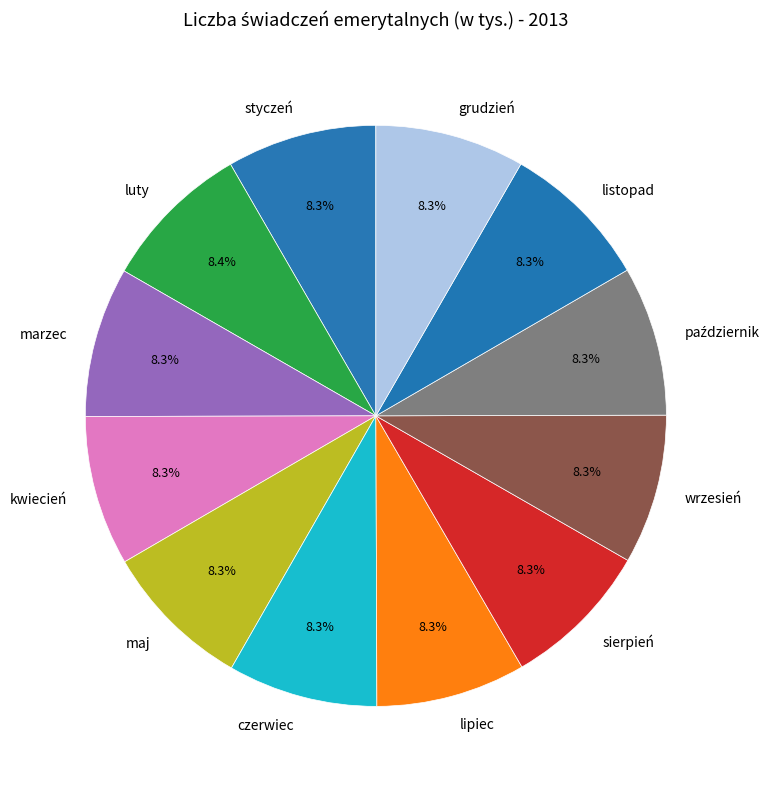

Does wrzesień account for over 50% of the chart?

No